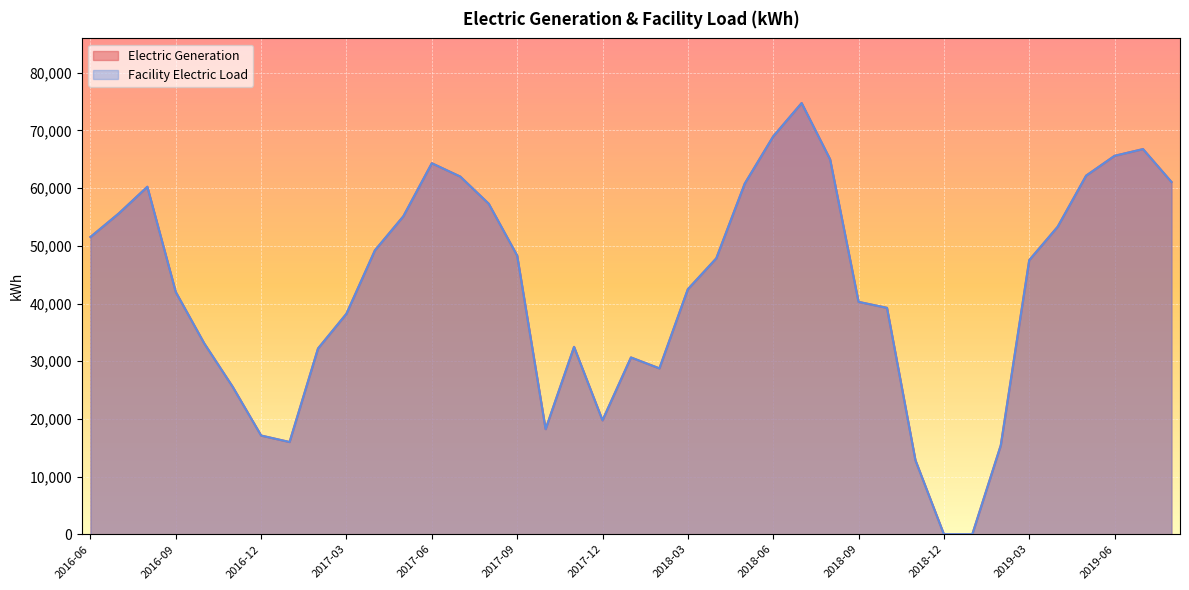

What is the greatest value displayed?

74754.7